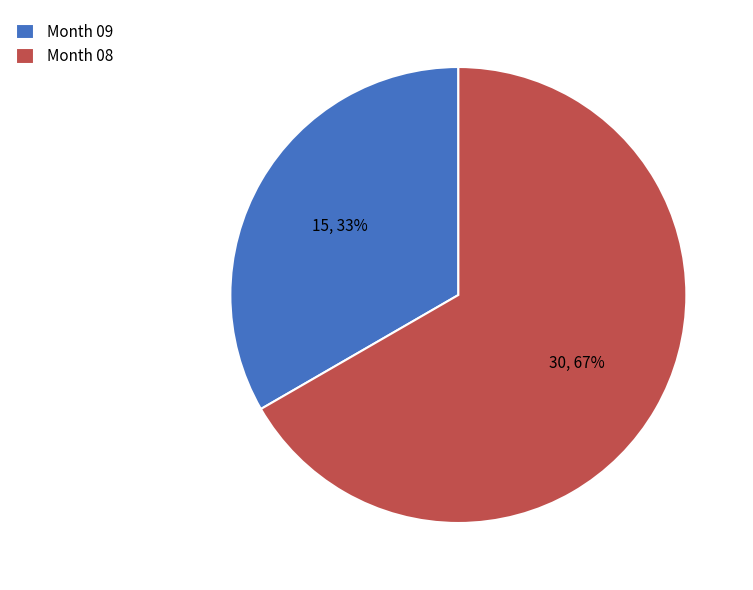

How many slices are in this pie chart?

2